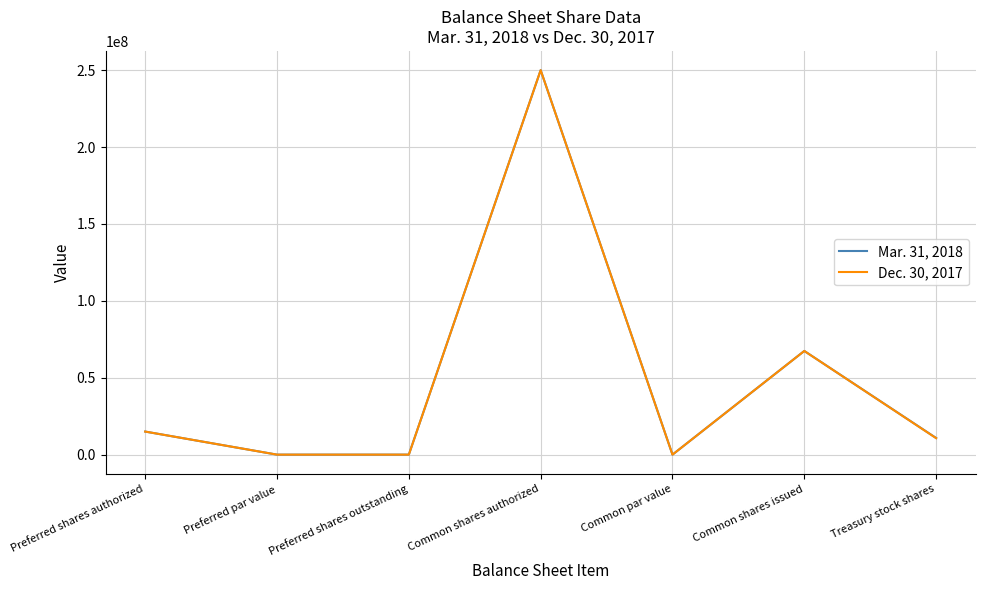

What is the sum of the Dec. 30, 2017 values at Preferred shares authorized and Common shares issued?

82407704